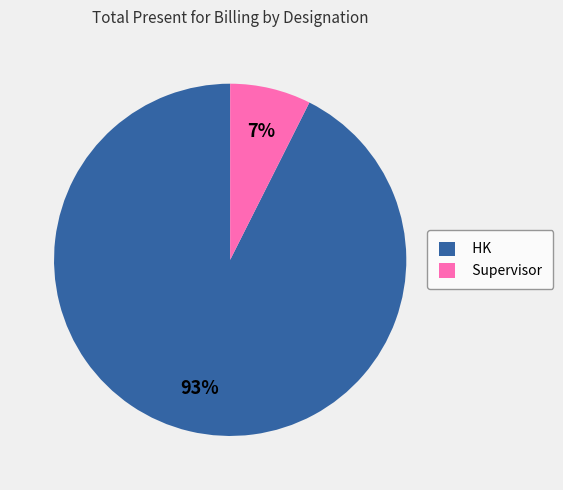

To the nearest percent, what is the combined percentage of HK and Supervisor?

100%